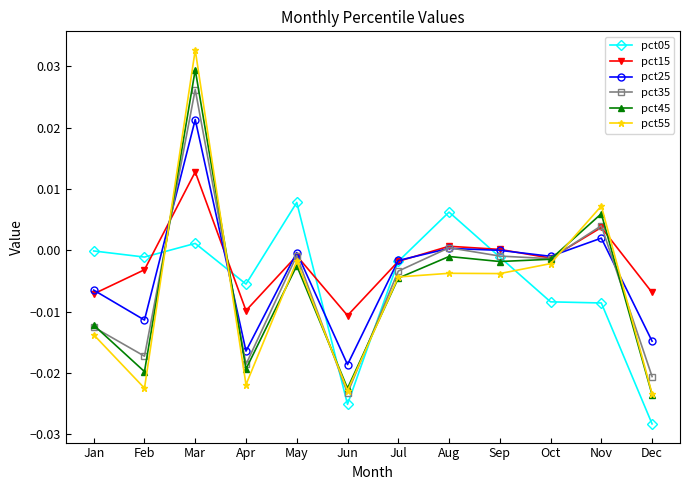

In pct55, how many points are lower than both neighbors (excluding endpoints)?

4